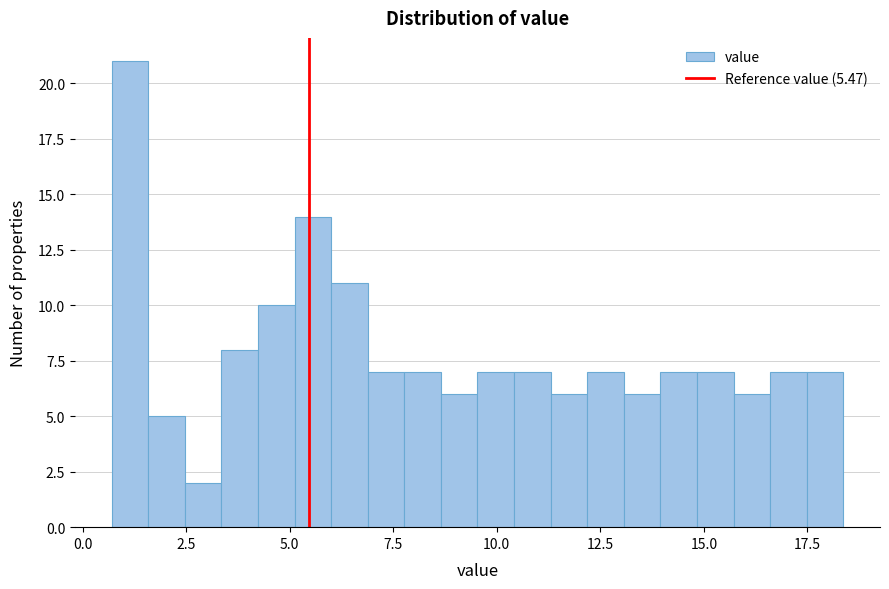

Read against the x-axis, roughly where is the centre of the tallest bar?

1.0